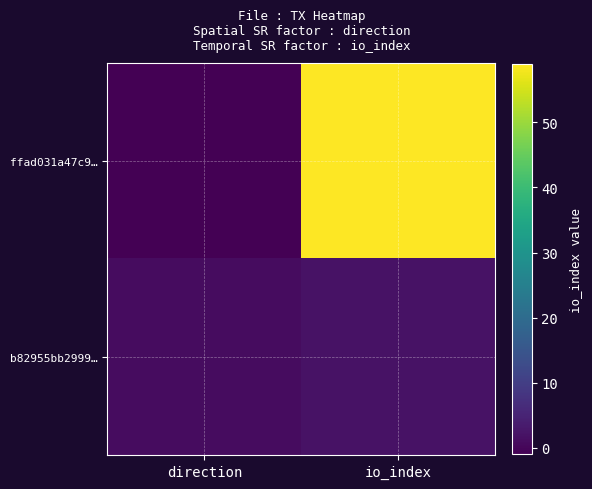

At direction, list the series in order from smallest to largest.

ffad031a47c9…, b82955bb2999…